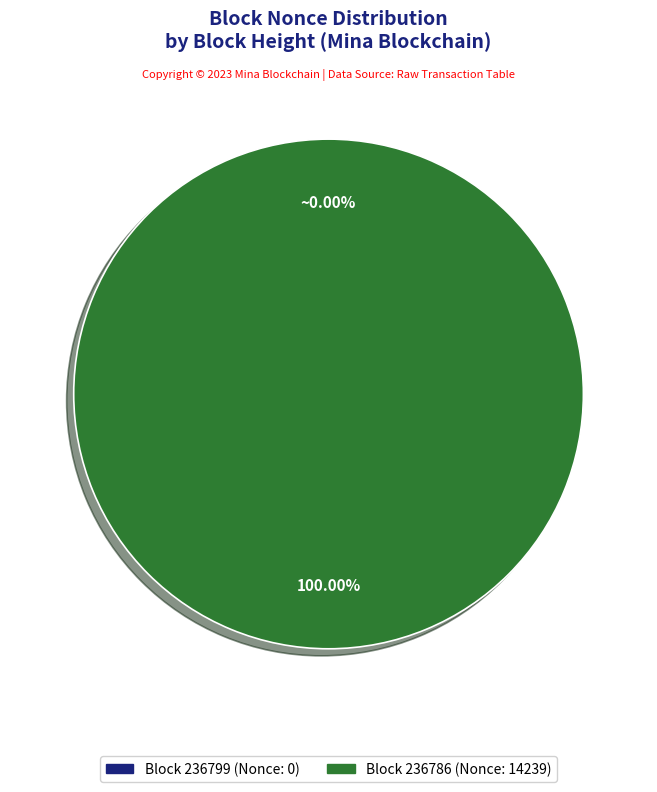

Rank the categories by value from highest to lowest.

236786, 236799